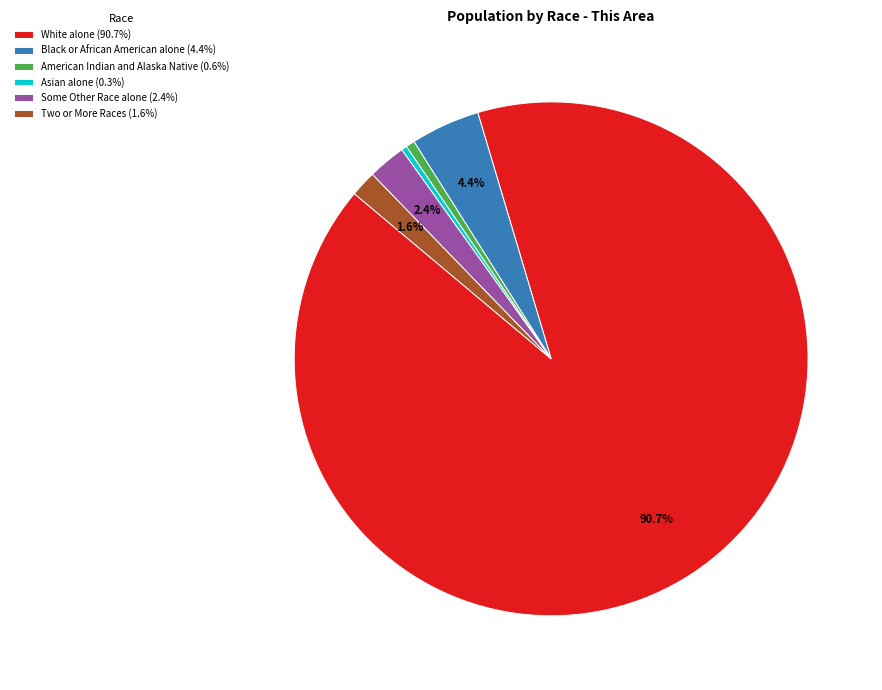

Does any single category account for the majority?

Yes